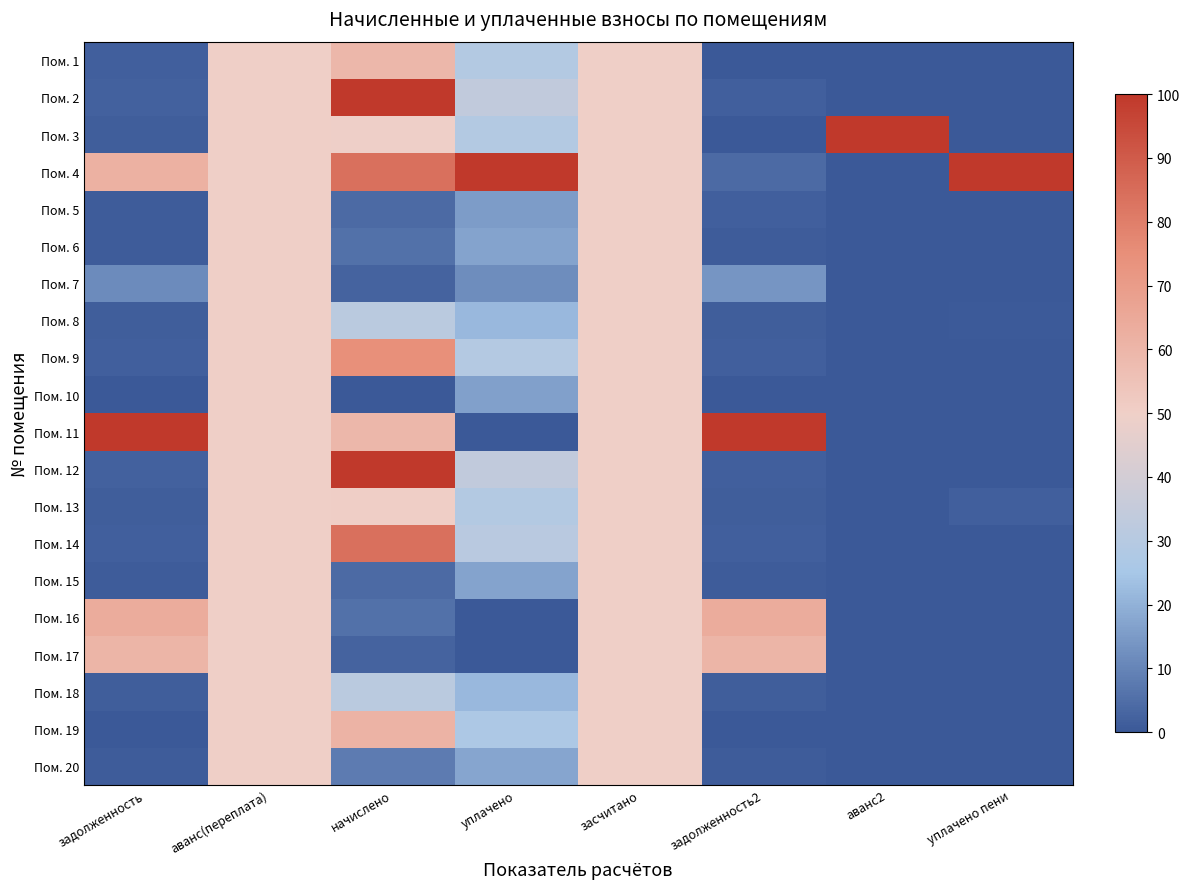

At which category does the chart reach its minimum across all series?

задолженность2